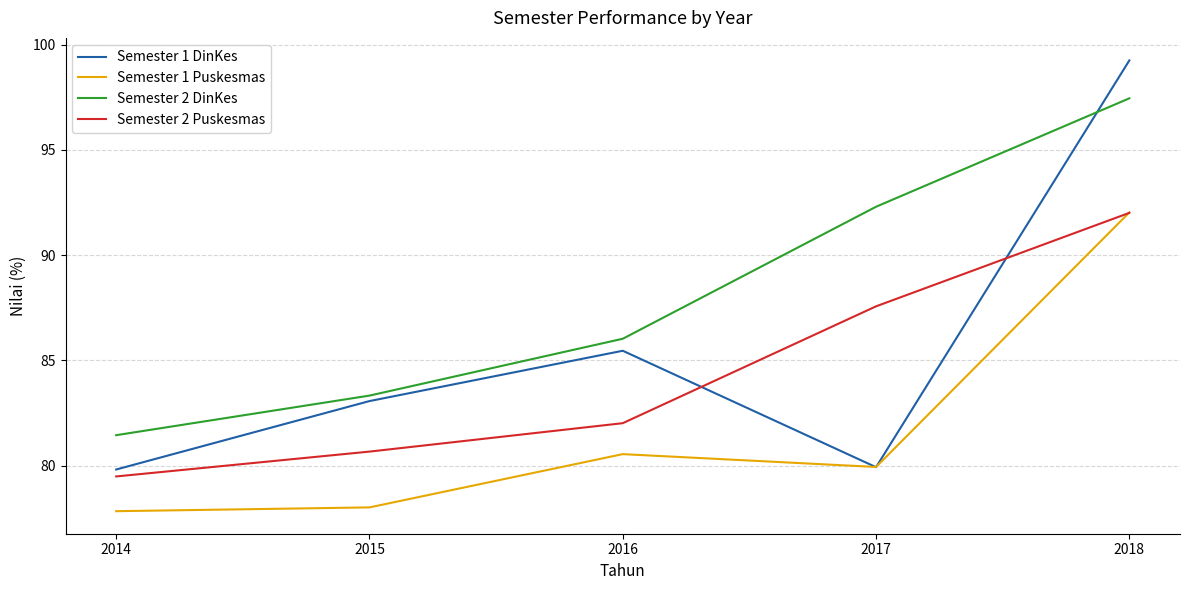

Where does the Semester 2 DinKes series first go above 86?

2016